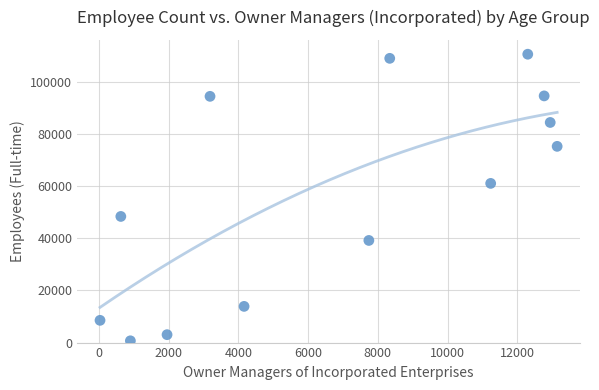

What is the range of Y values (max minus min)?

109814